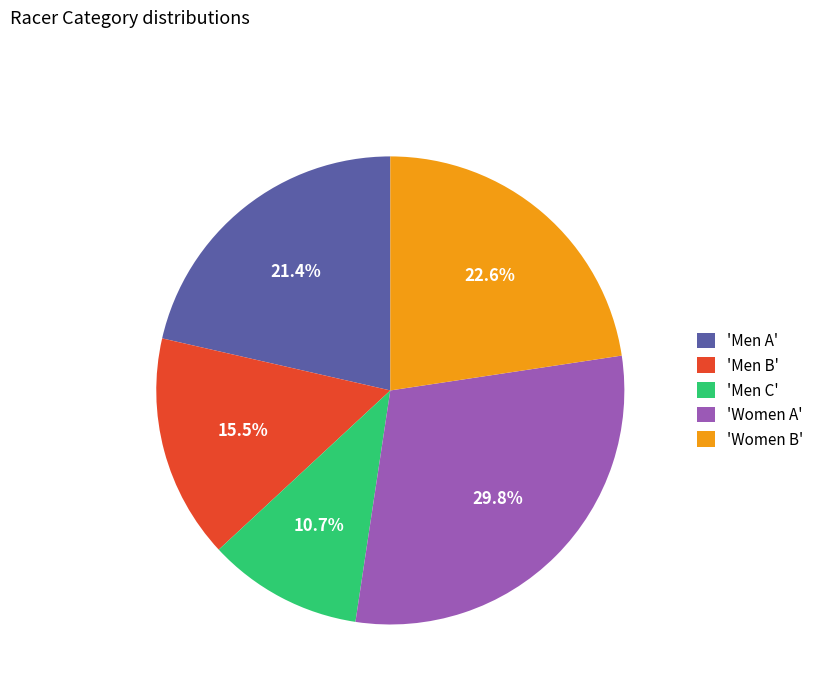

What is the ratio of the value at 'Women A' to the value at 'Women B'?

1.3